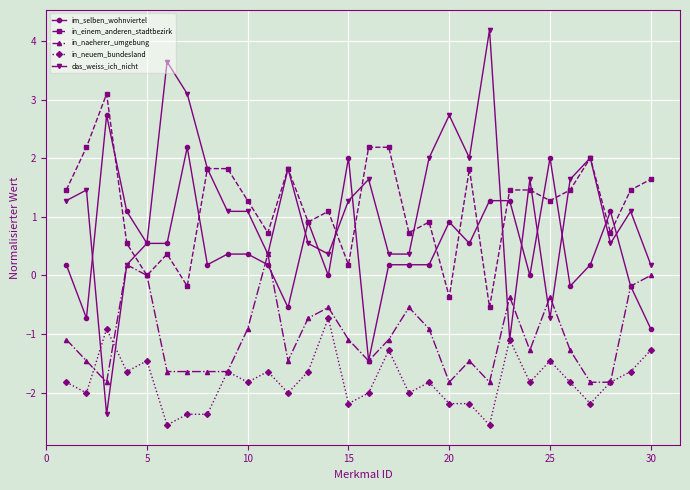

Which series has the widest spread of values?

das_weiss_ich_nicht